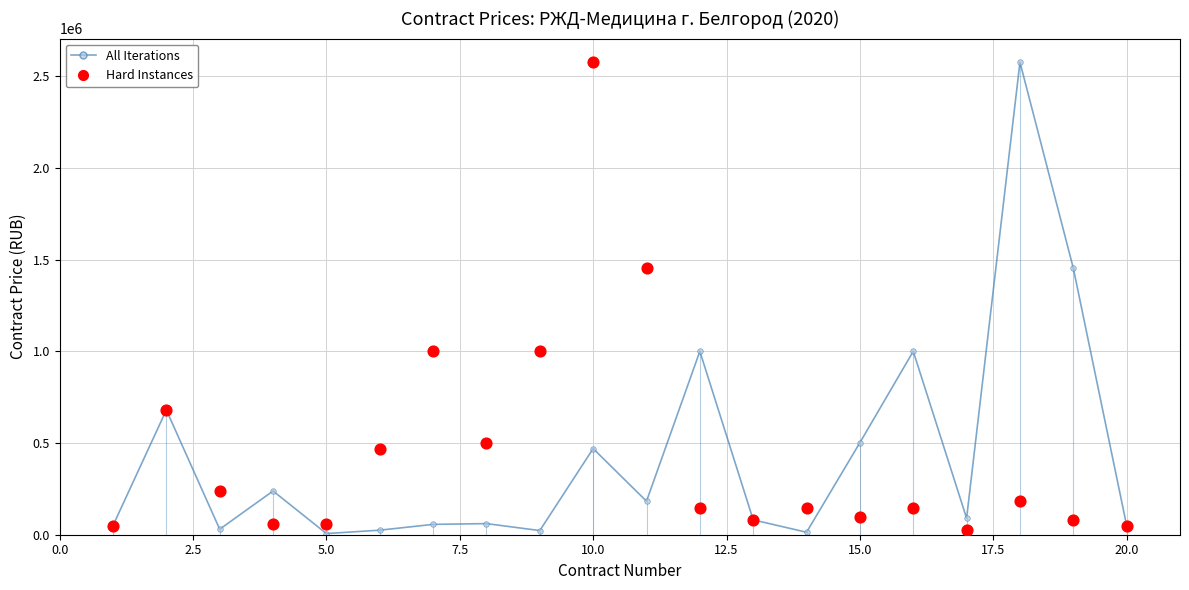

What are all the series names shown in the legend?

All Iterations, Hard Instances